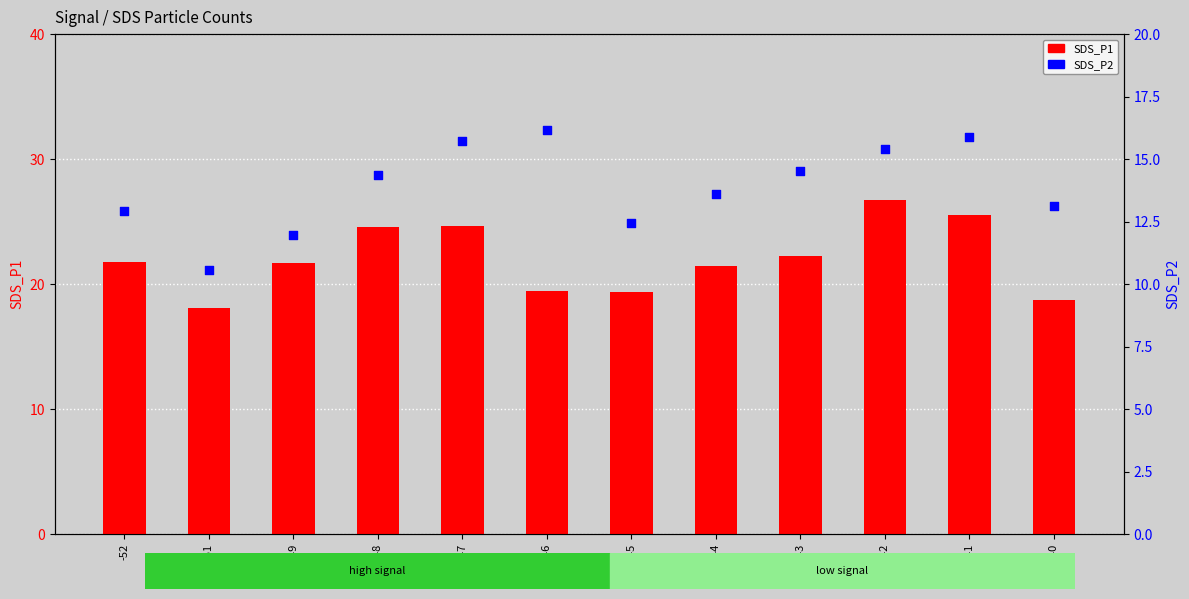

Which series contains the highest Y value?

SDS_P1